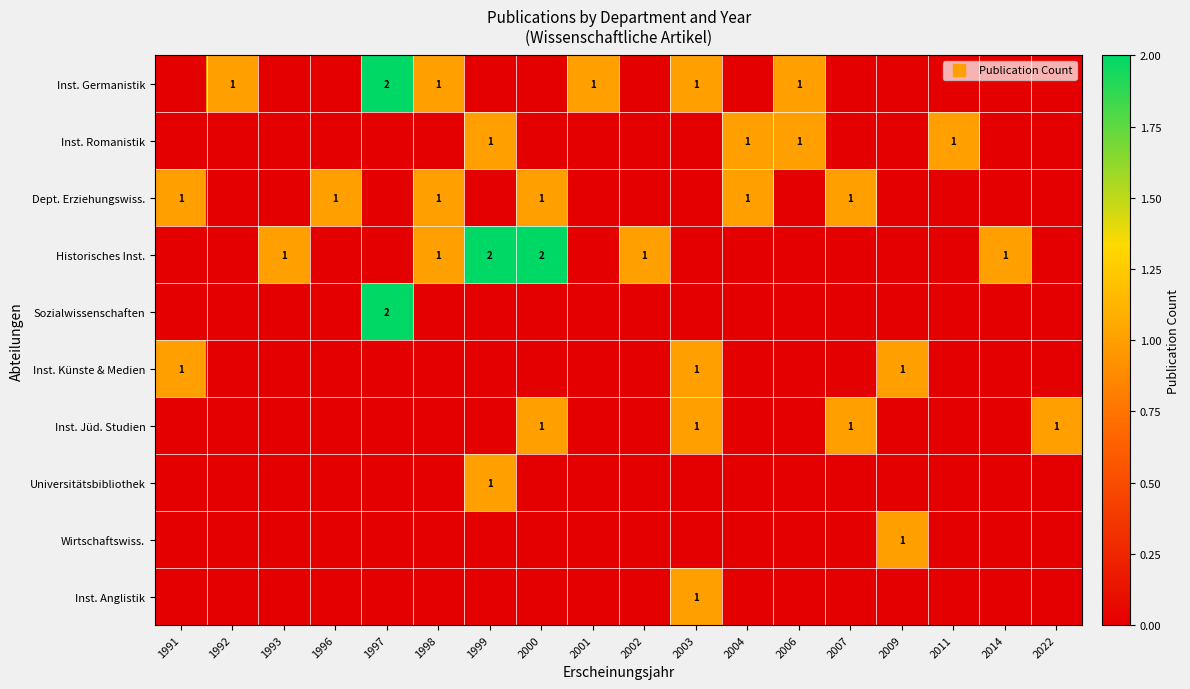

How many distinct data groups are displayed?

10